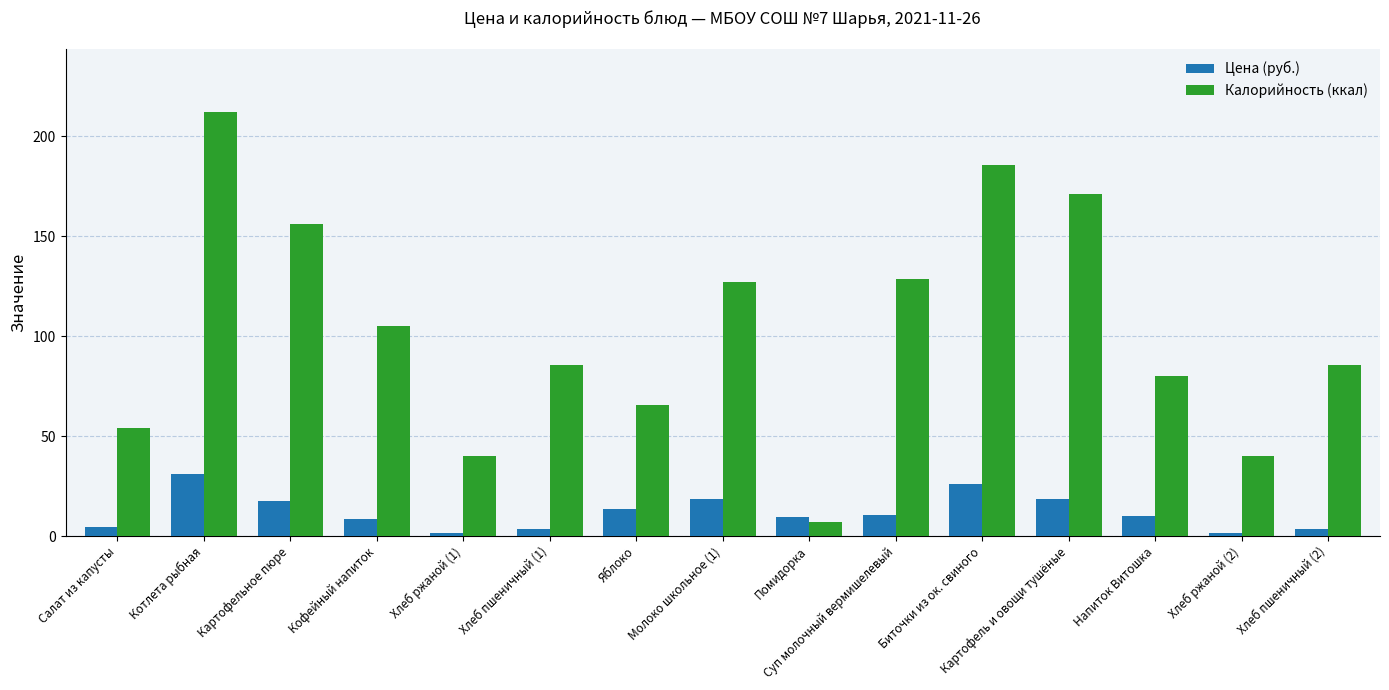

Is it true that Цена (руб.) equals 10.8 at Суп молочный вермишелевый?

True